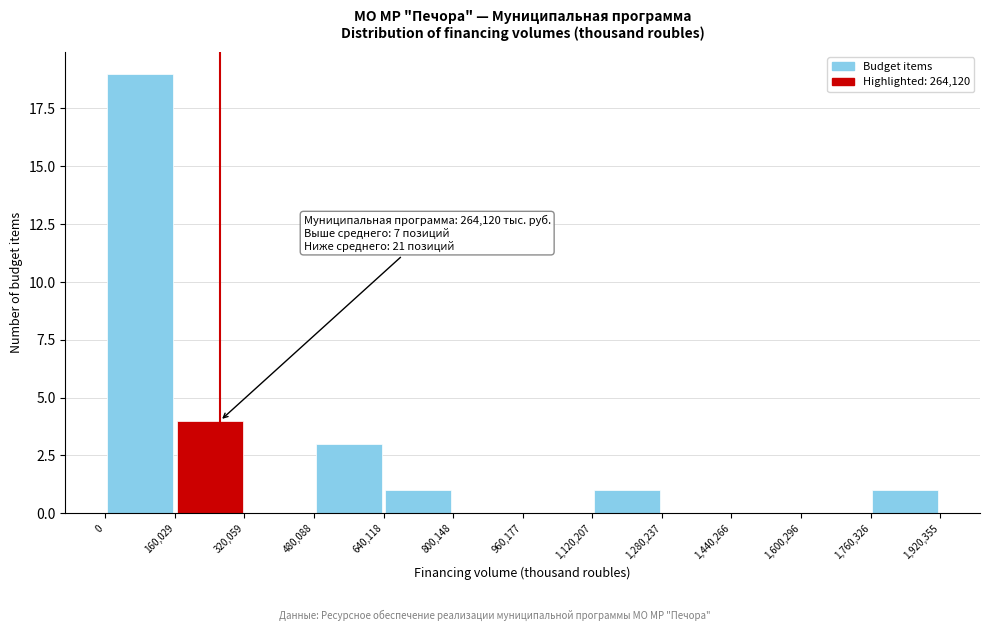

Over which range of the x-axis is the bar tallest?

0 to 160,029